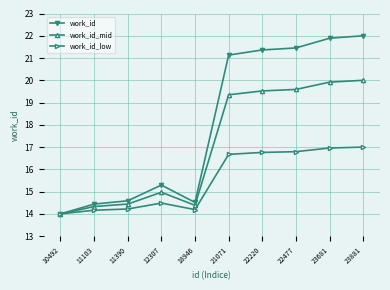

Does the chart have visible grid lines?

Yes